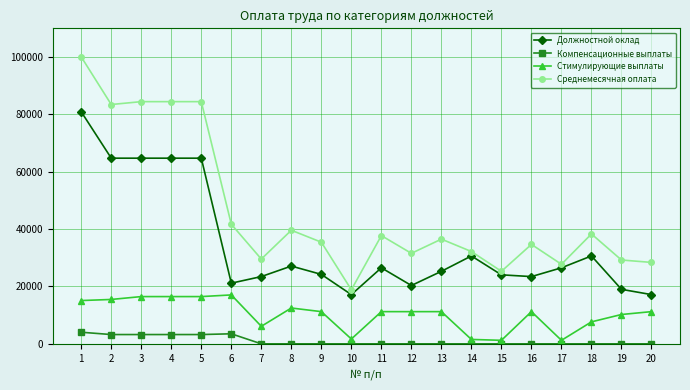

What is the sum of all Должностной оклад values?

696505.2